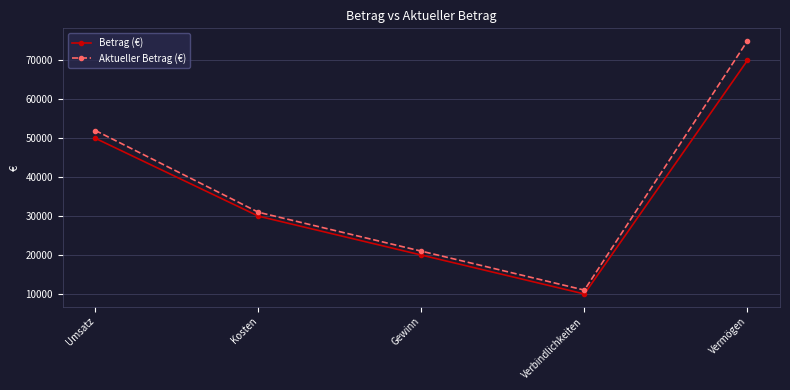

Which series changed the most between Umsatz and Kosten?

Aktueller Betrag (€)